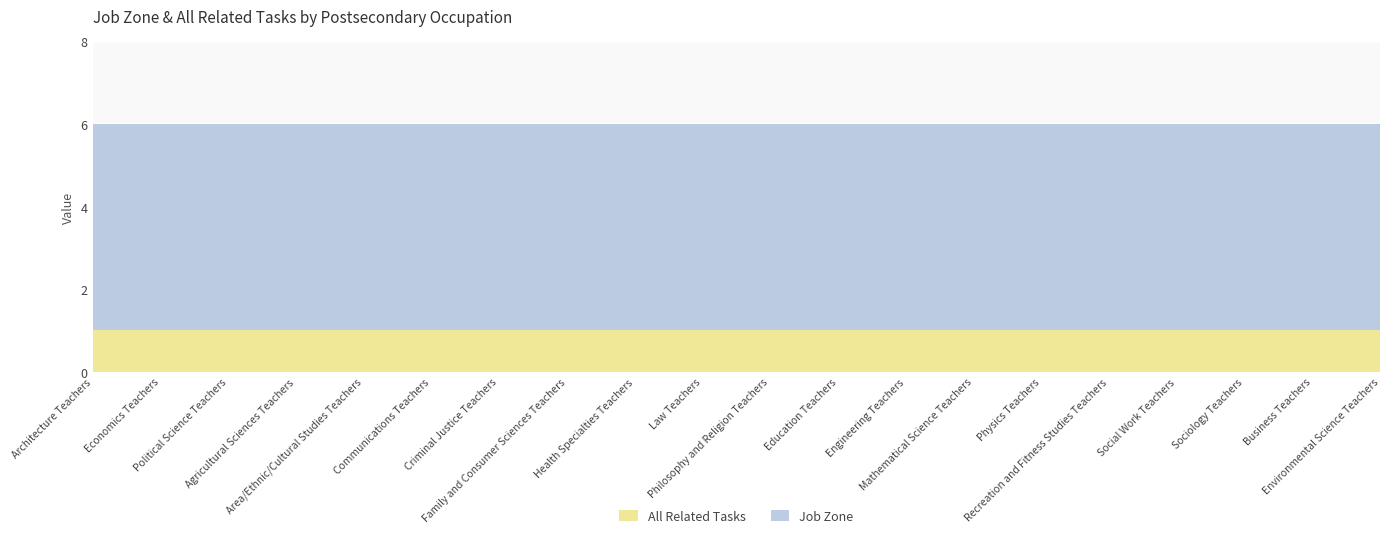

Which category has the highest value across all series?

Architecture Teachers